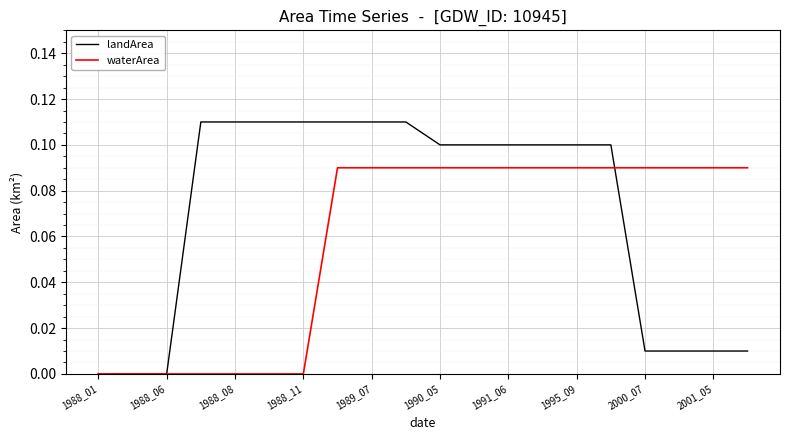

Rank the series by their maximum value, from lowest to highest.

waterArea, landArea